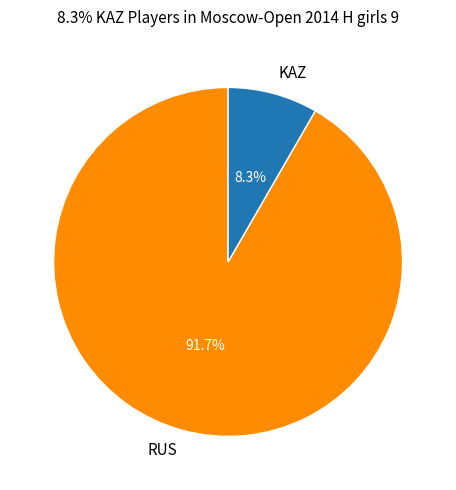

To the nearest percent, what is the average slice percentage?

50%